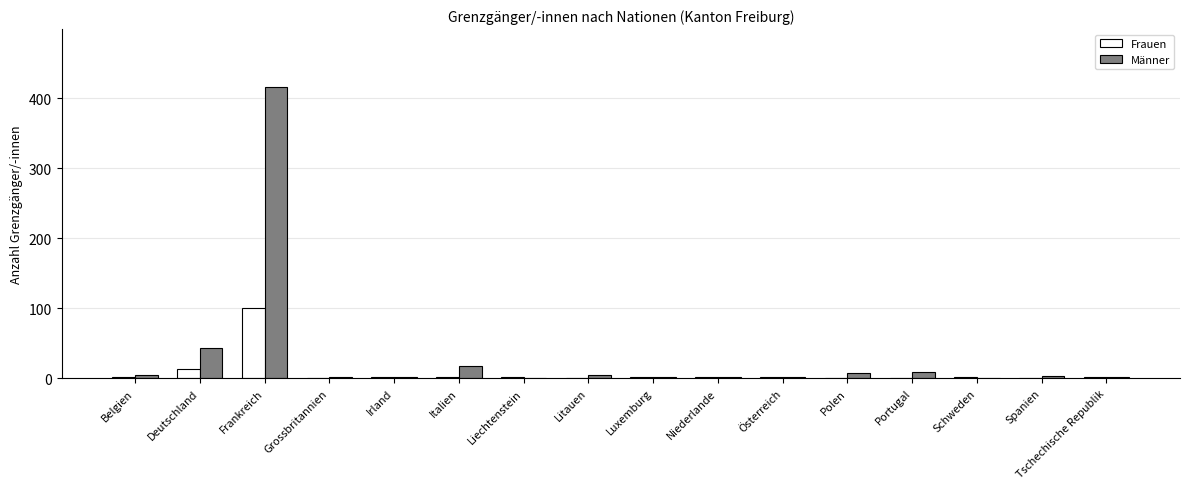

The value of Frauen at Portugal is 31. True or false?

False